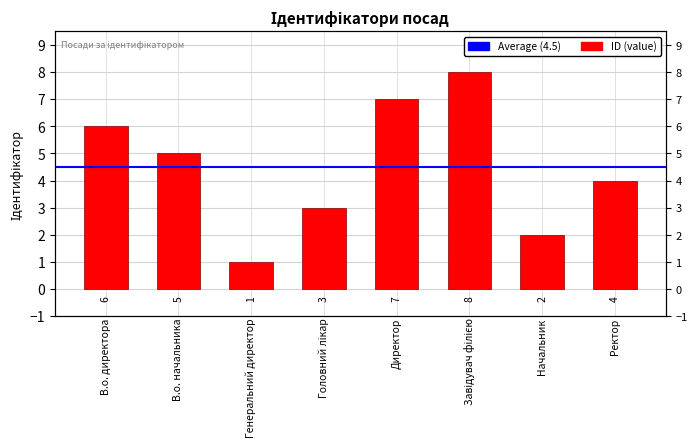

What is the sum of the values at Генеральний директор and Головний лікар?

4